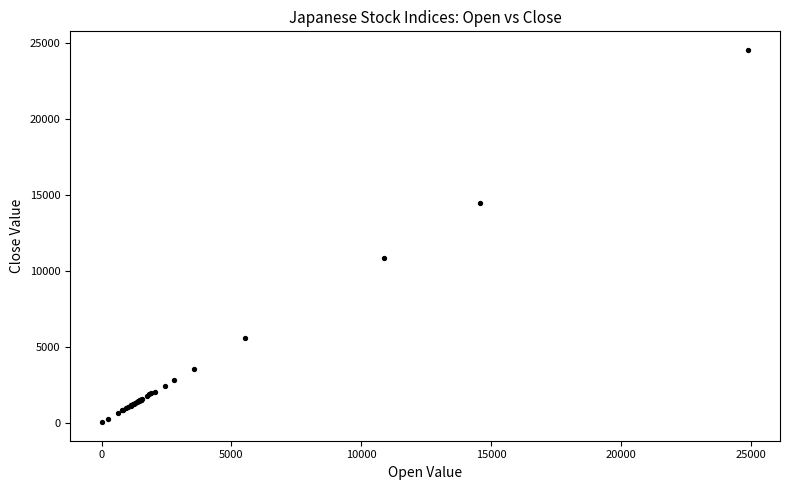

What Y value in the scatter plot is closest to 12285?

10808.7